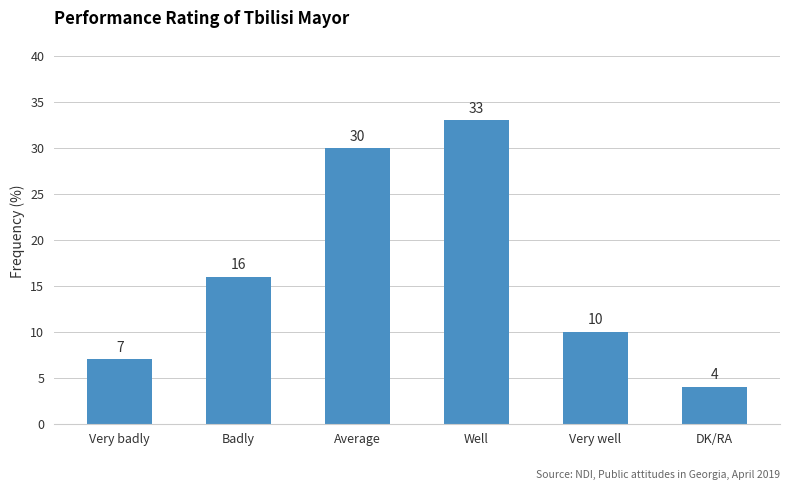

Reading right to left, what are all the values shown in this chart?

DK/RA=4	Very well=10	Well=33	Average=30	Badly=16	Very badly=7